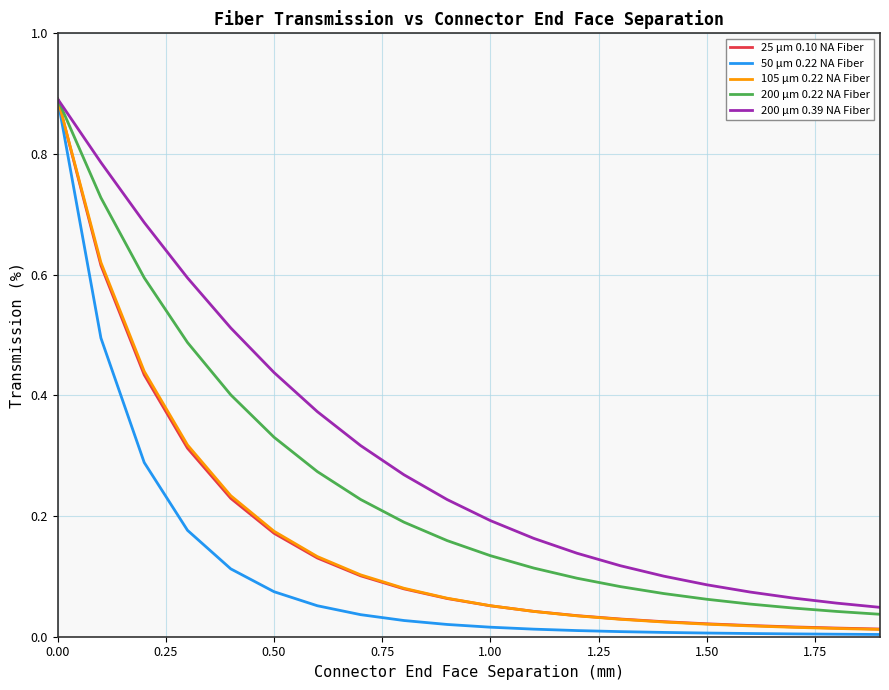

Which series has the largest total across all categories?

200 μm 0.39 NA Fiber